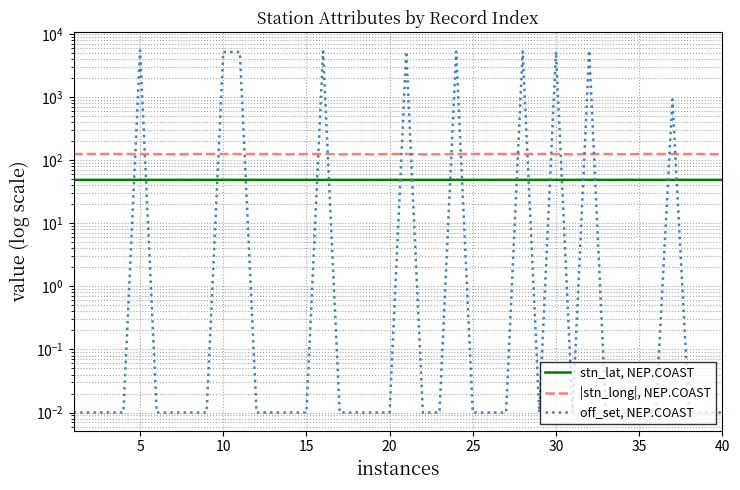

Which series has the largest total across all categories?

off_set, NEP.COAST